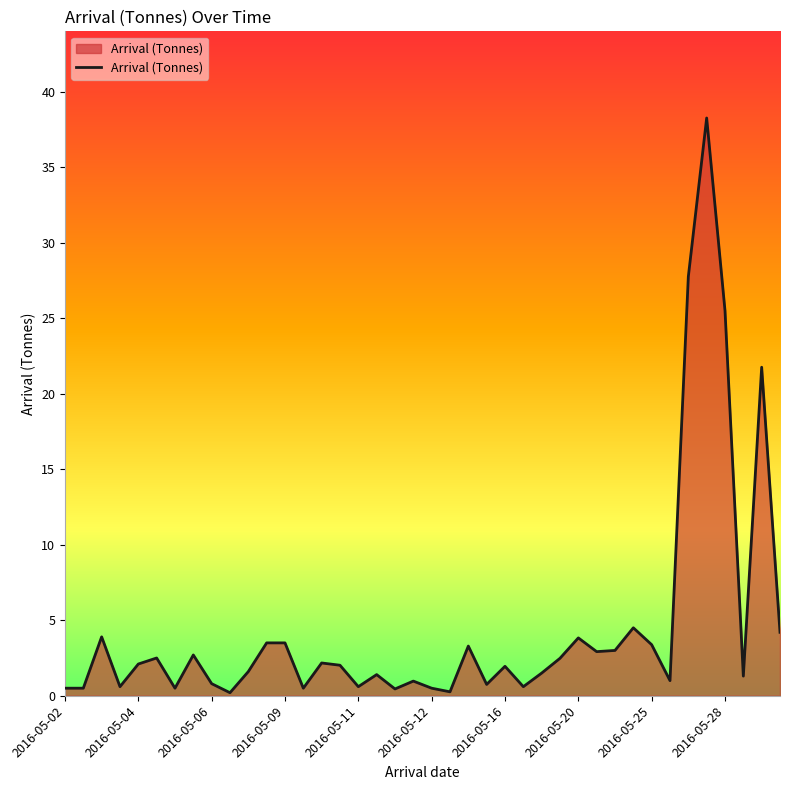

The chart shows a value of 0.6 at 2016-05-11. True or false?

True